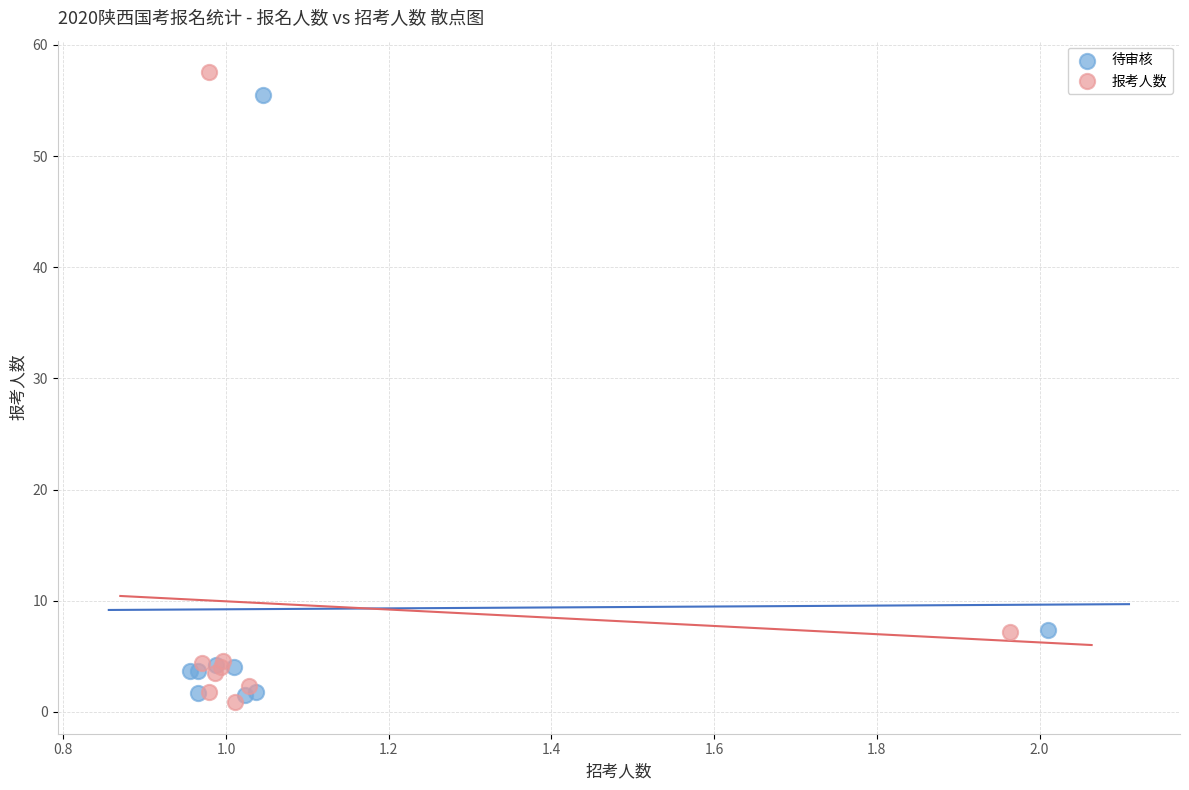

Which series reaches the maximum Y coordinate?

报考人数